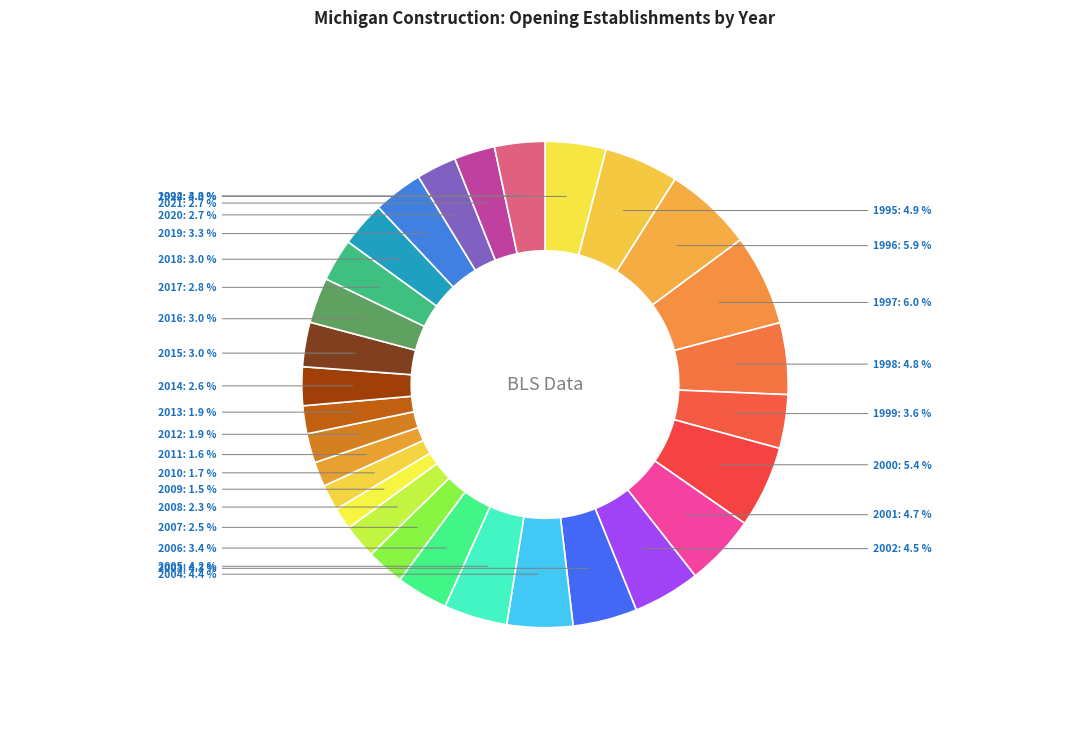

How many segments does this pie chart have?

29